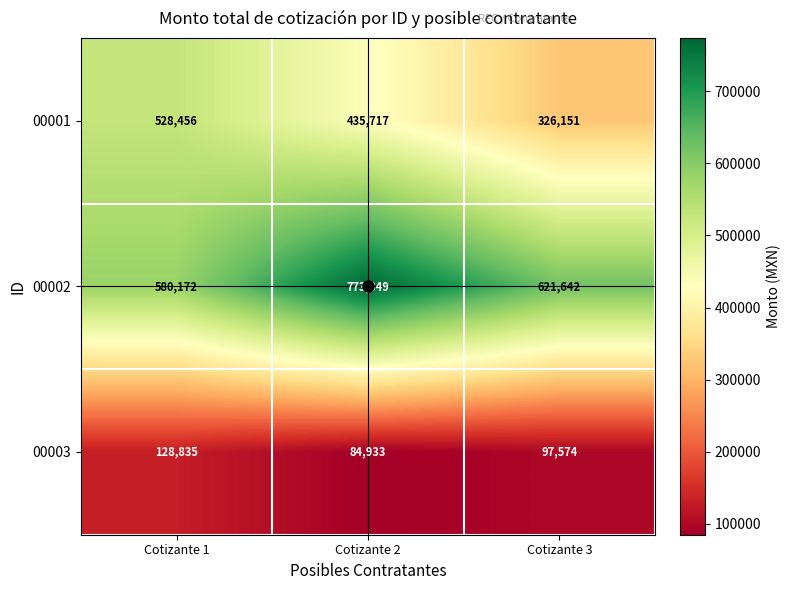

How many data points does each series have?

3